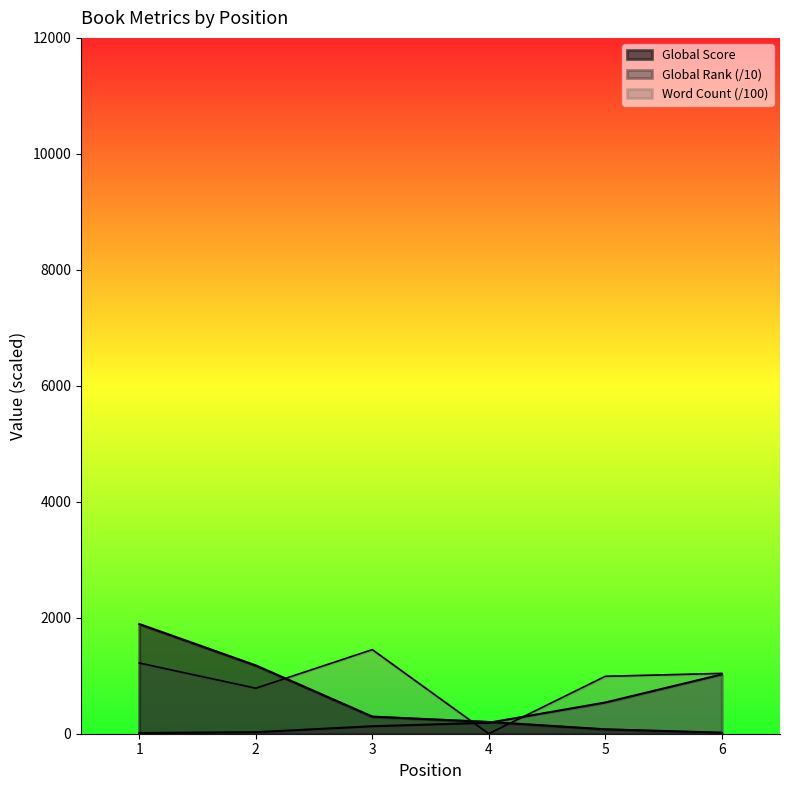

At which label does Global Rank first exceed 189?

5